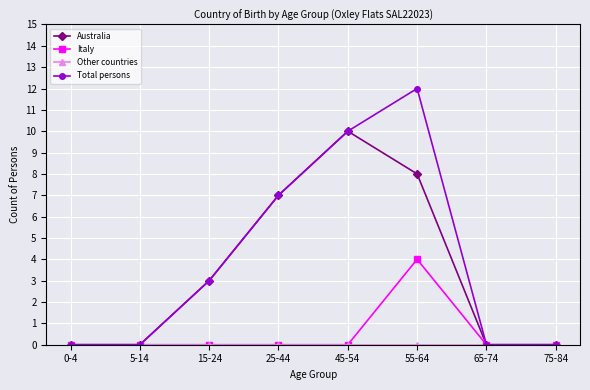

What position from the left is 15-24?

3